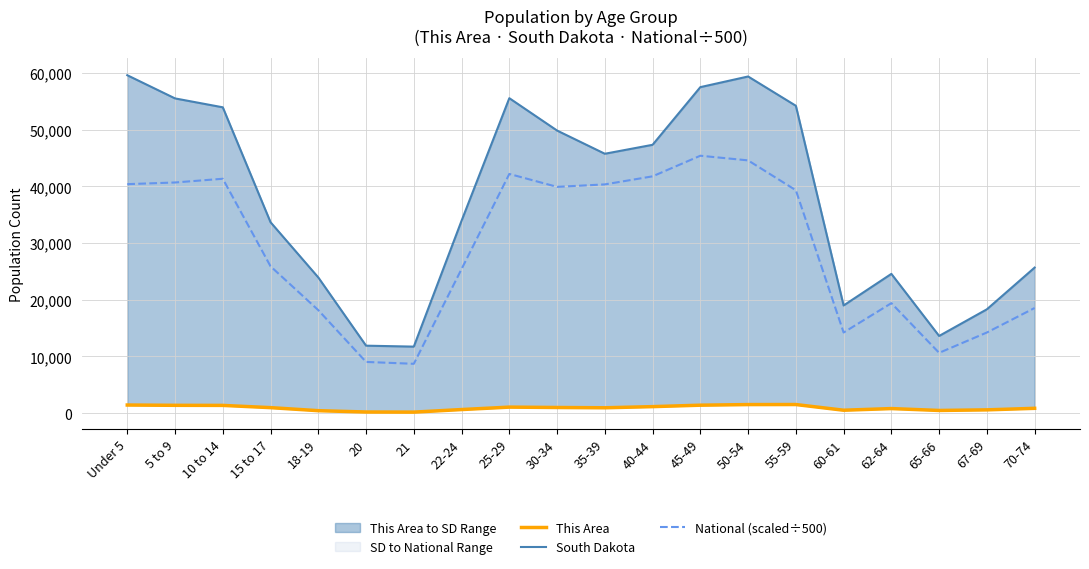

At which label does National (scaled÷500) reach its peak?

45-49